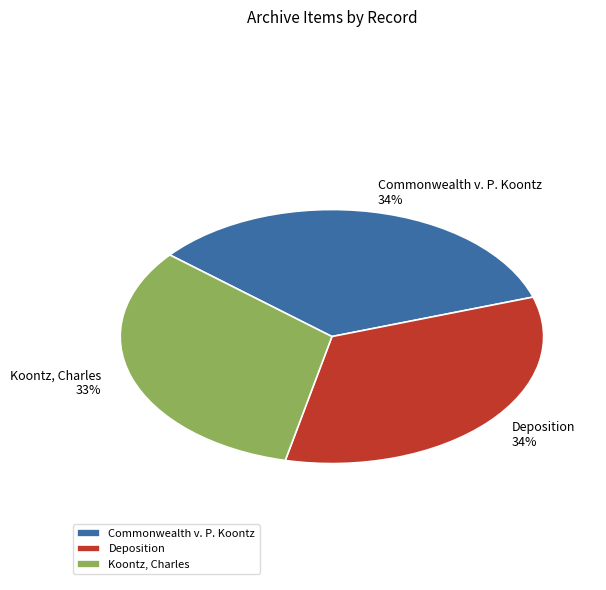

Does Deposition account for over 50% of the chart?

No